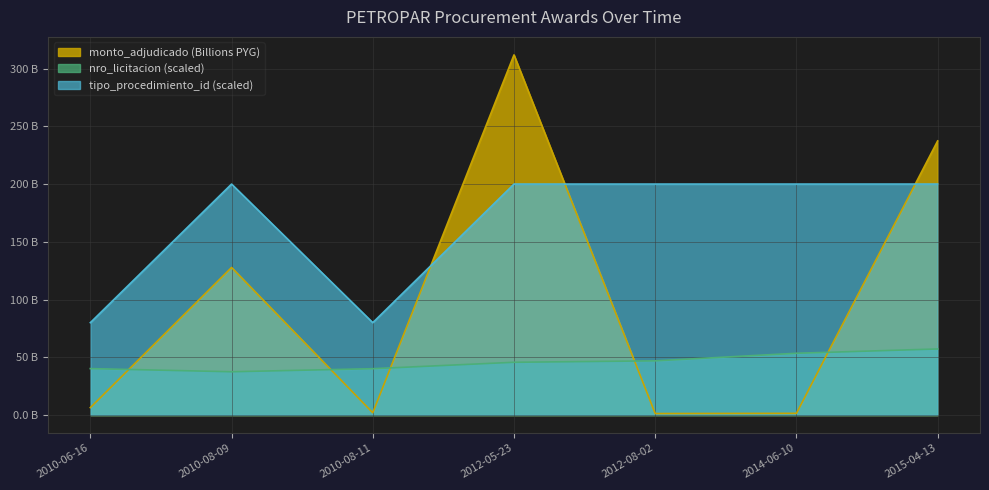

What position from the left is 2015-04-13?

7